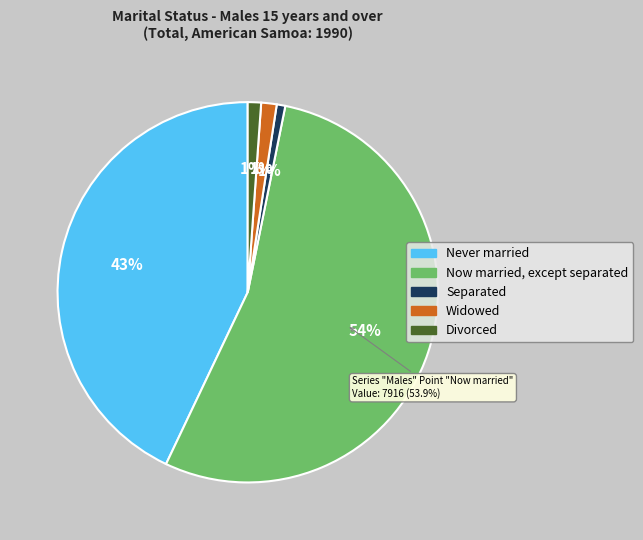

To the nearest percent, what is the difference between the Widowed and Now married, except separated slice percentages?

53%